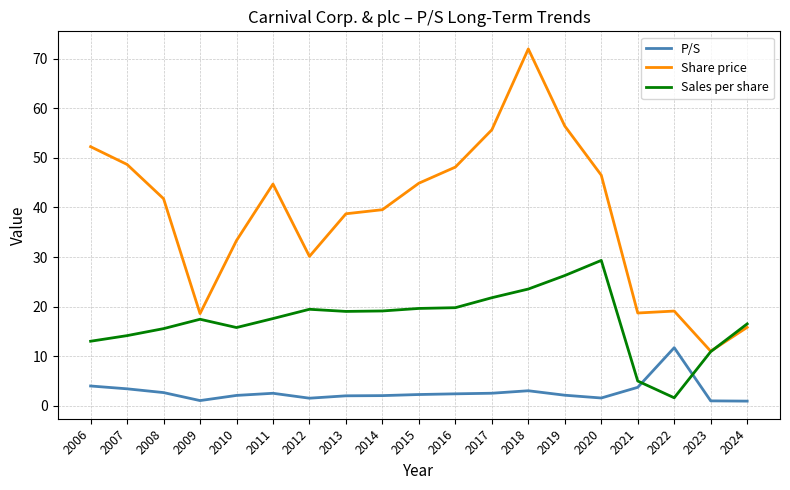

What are all the series names shown in the legend?

P/S, Share price, Sales per share